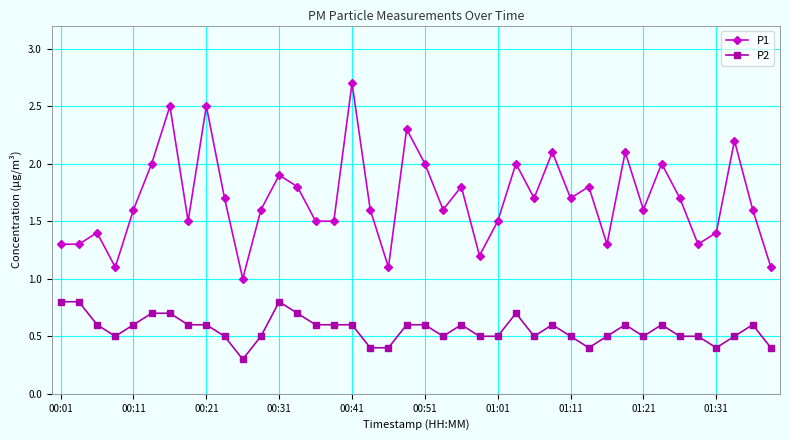

What is the value of the P2 point at the 24th from the left?

0.5